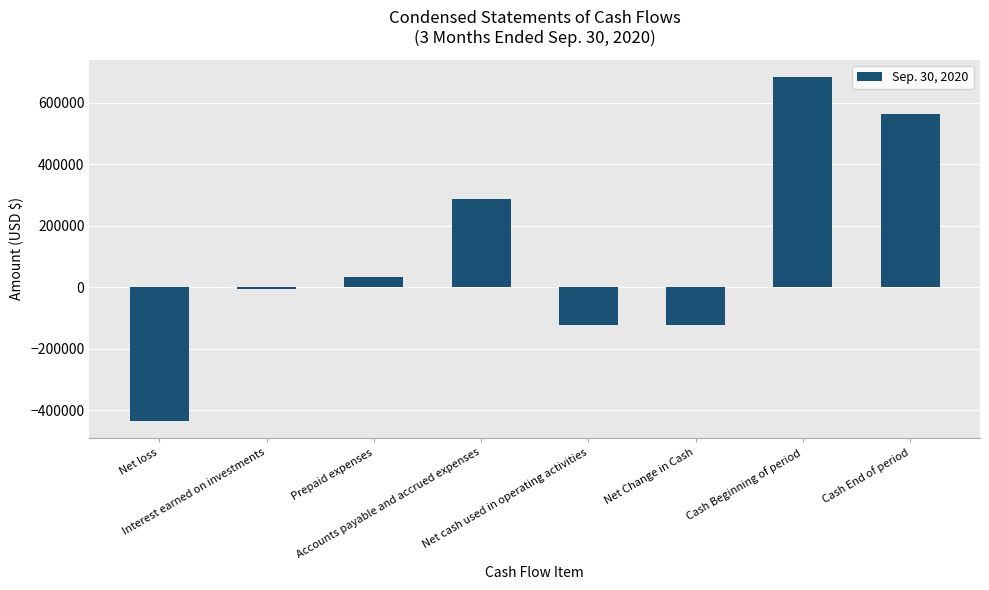

The chart shows a value of -121925 at Net Change in Cash. True or false?

True